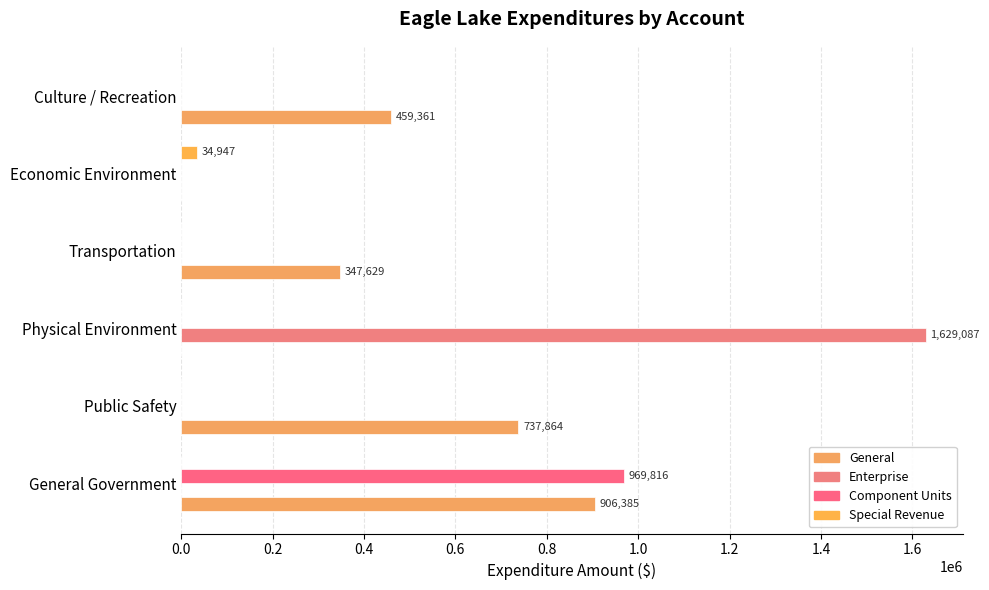

Count the number of data series in this chart.

4